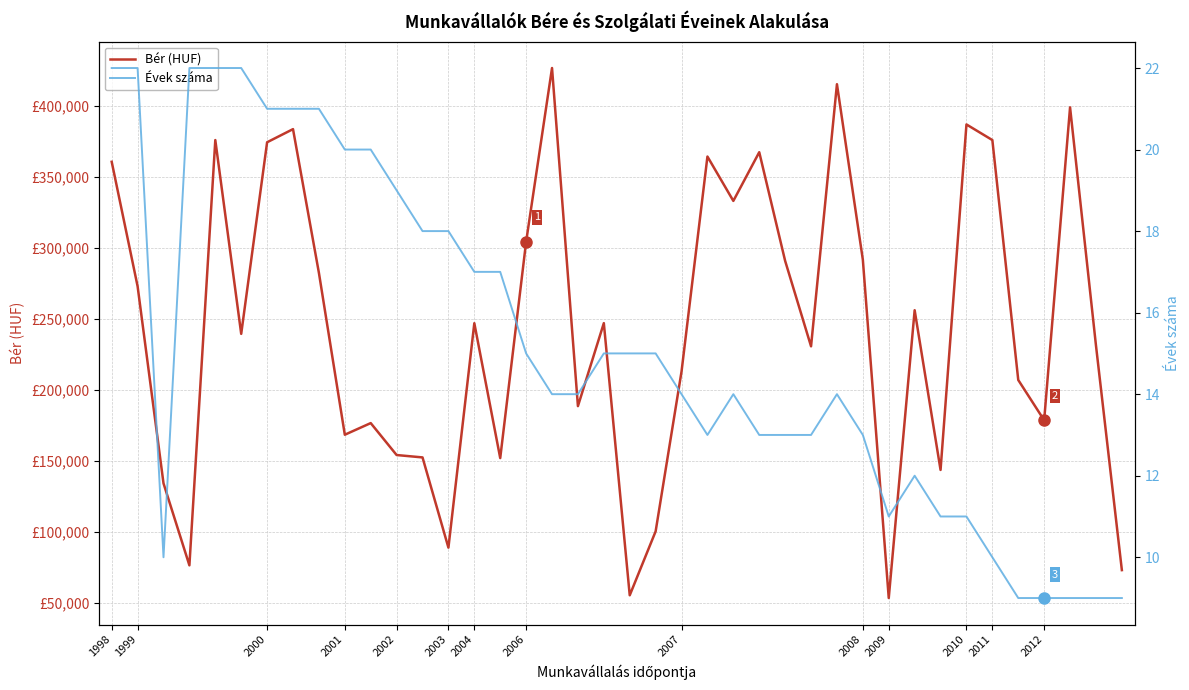

Reading left to right, list all the values displayed in this chart.

Bér (HUF): 360450	272750	133975	76200	375750	239250	374200	383450	282200	168200	176400	153900	152225	88675	246750	151750	304150	426500	188350	246800	55125	100140	212700	364150	332900	367200	290650	230475	415100	291450	53180	255900	143400	386750	375750	206750	178400	398800	231100	72840
Évek száma: 22	22	10	22	22	22	21	21	21	20	20	19	18	18	17	17	15	14	14	15	15	15	14	13	14	13	13	13	14	13	11	12	11	11	10	9	9	9	9	9